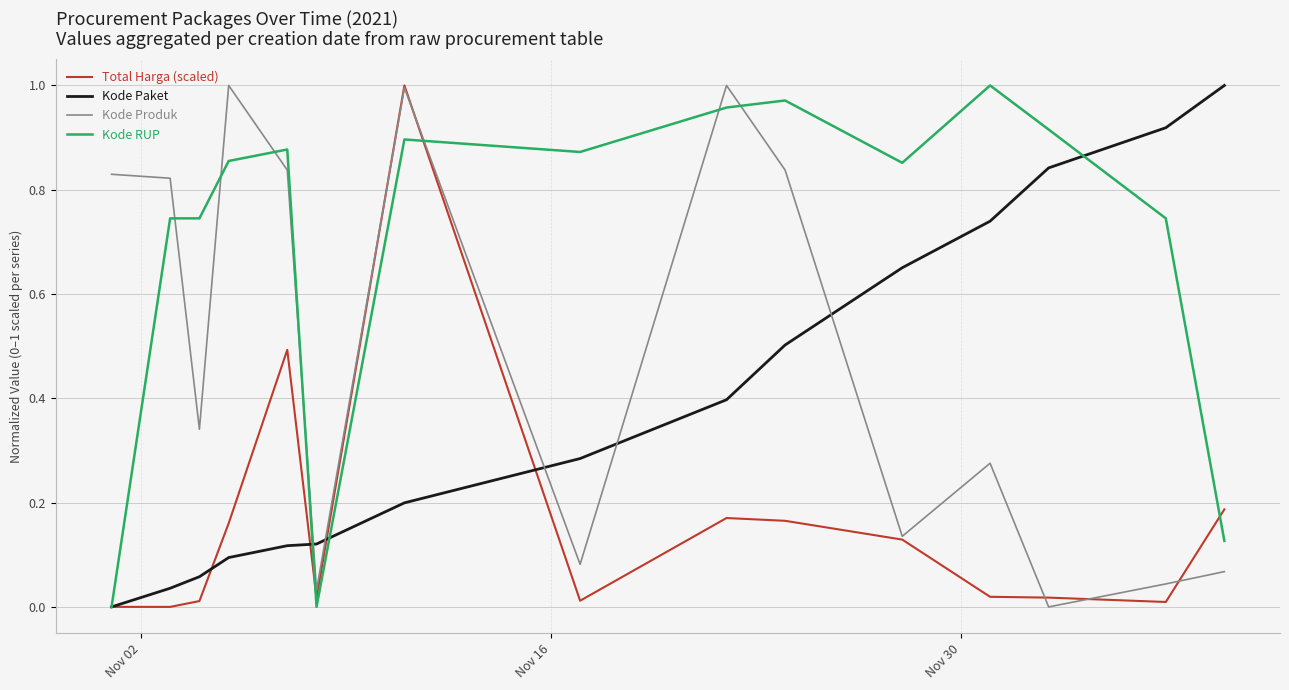

Which series has the largest total across all categories?

Kode RUP